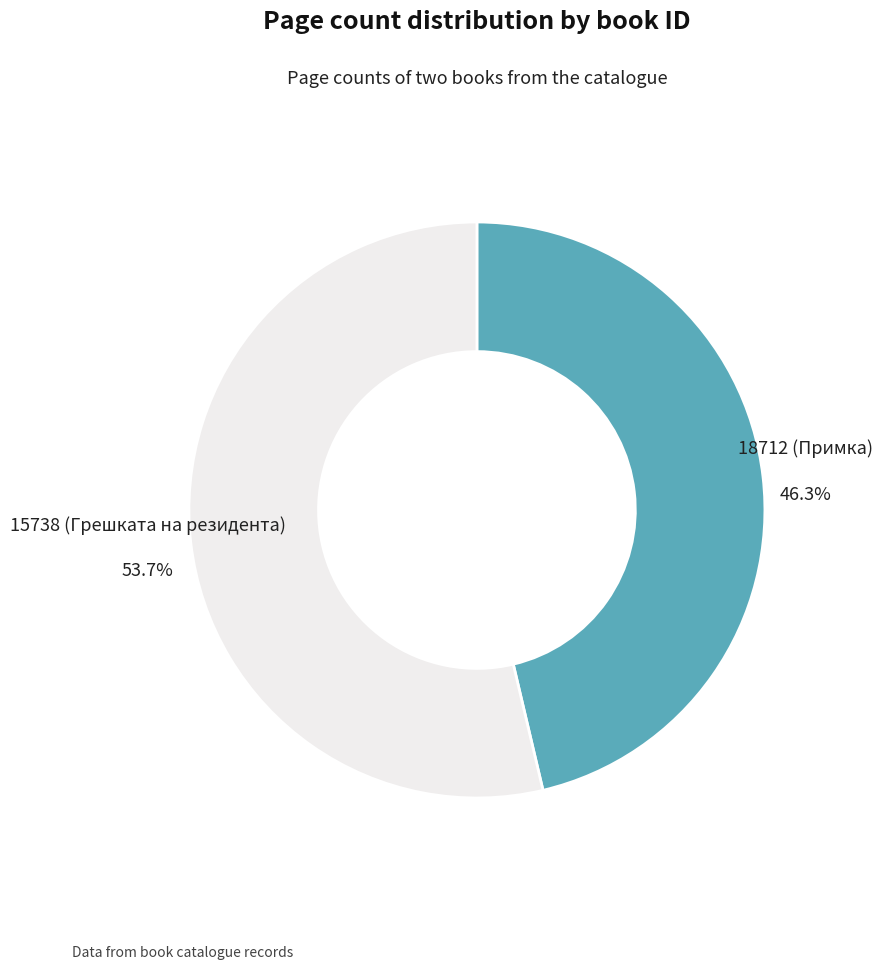

Is the sum of 15738 (Грешката на резидента) and 18712 (Примка) greater than half?

Yes